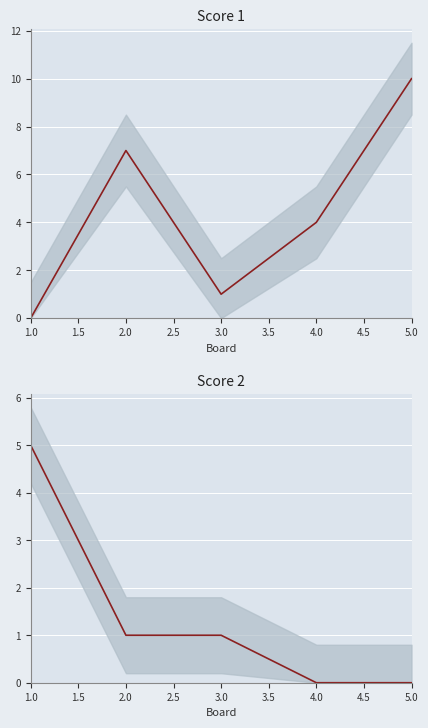

What position from the right is 1.0?

5